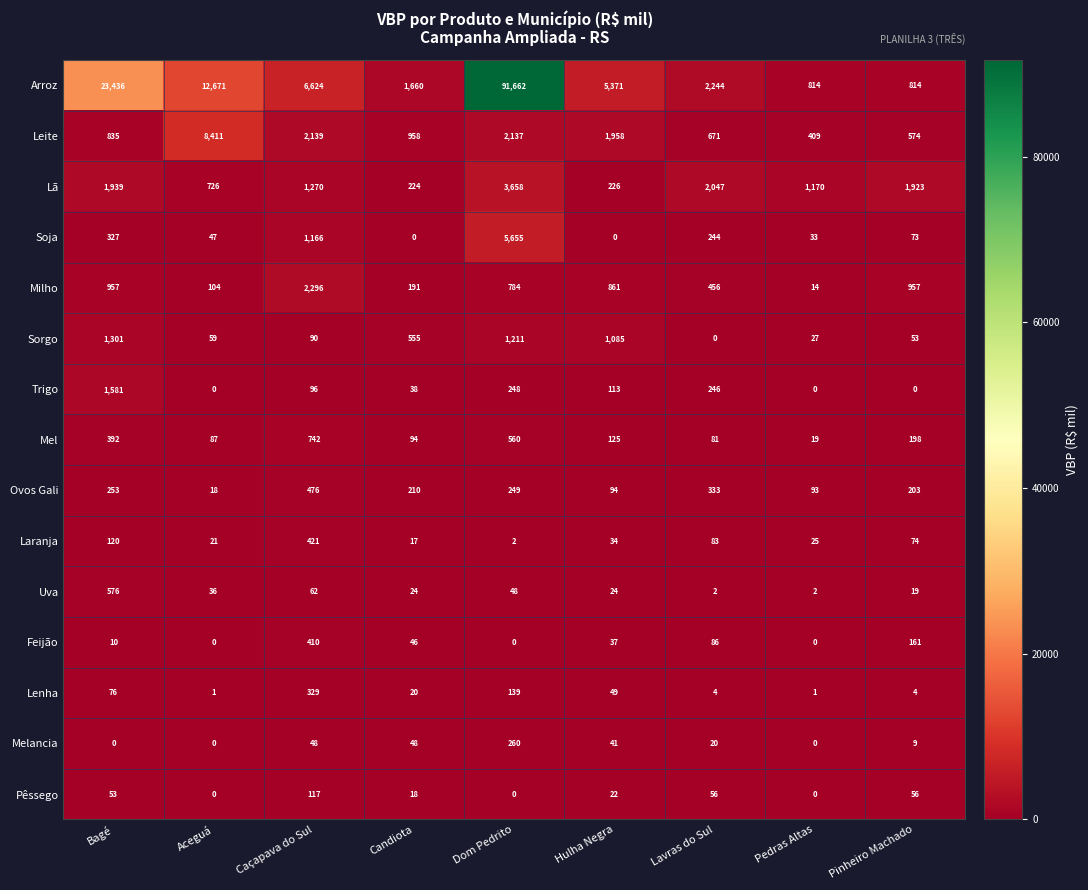

Is the value of Sorgo at Candiota greater than the value of Trigo at Pinheiro Machado?

Yes